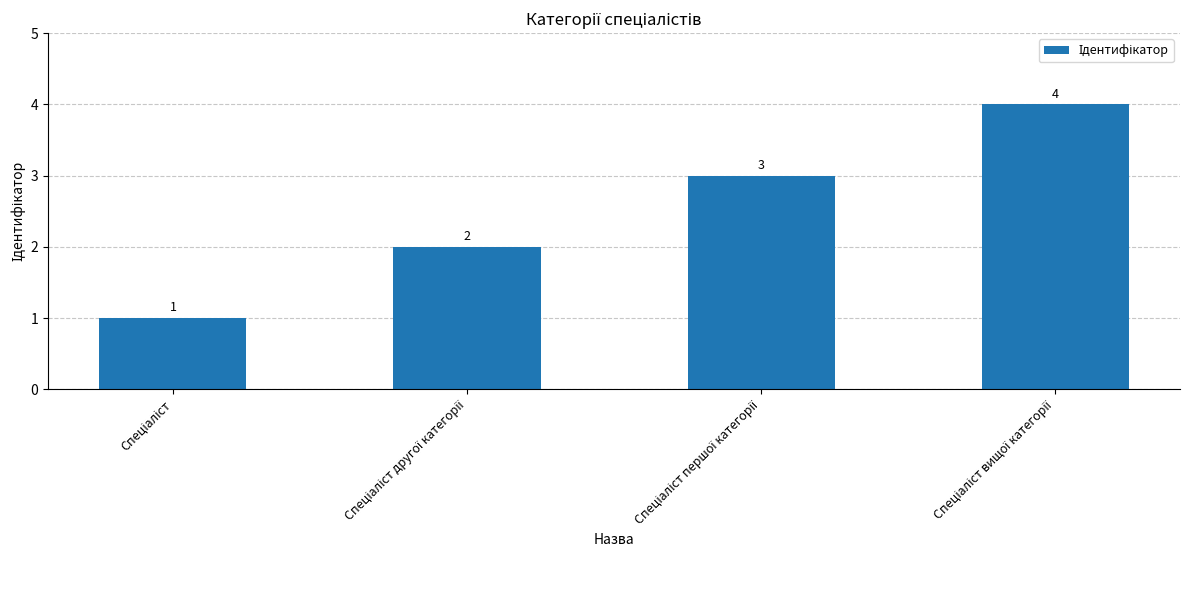

What is the difference between the maximum and minimum values?

3